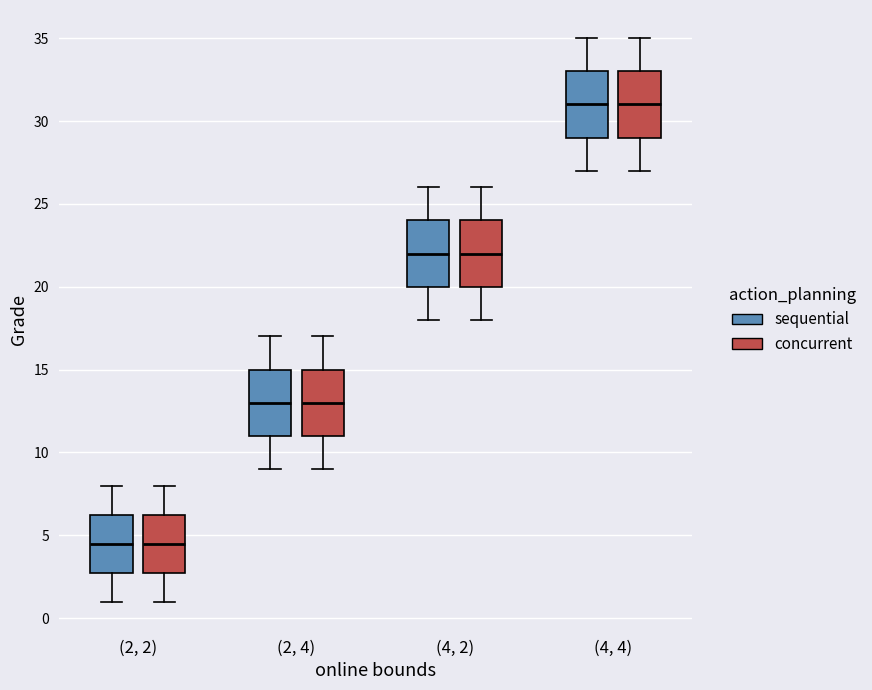

Reading left to right, transcribe this box plot: for each box, give where its median line is, the range the box spans, and where its two whiskers end, as read against the y-axis. The values are not printed on the chart, so give them approximately, as read against the axis.

(2, 2) (sequential): median 4.5, box 3.0 to 6.5, whiskers 1.0 to 8.0
(2, 2) (concurrent): median 4.5, box 3.0 to 6.5, whiskers 1.0 to 8.0
(2, 4) (sequential): median 13.0, box 11.0 to 15.0, whiskers 9.0 to 17.0
(2, 4) (concurrent): median 13.0, box 11.0 to 15.0, whiskers 9.0 to 17.0
(4, 2) (sequential): median 22.0, box 20.0 to 24.0, whiskers 18.0 to 26.0
(4, 2) (concurrent): median 22.0, box 20.0 to 24.0, whiskers 18.0 to 26.0
(4, 4) (sequential): median 31.0, box 29.0 to 33.0, whiskers 27.0 to 35.0
(4, 4) (concurrent): median 31.0, box 29.0 to 33.0, whiskers 27.0 to 35.0